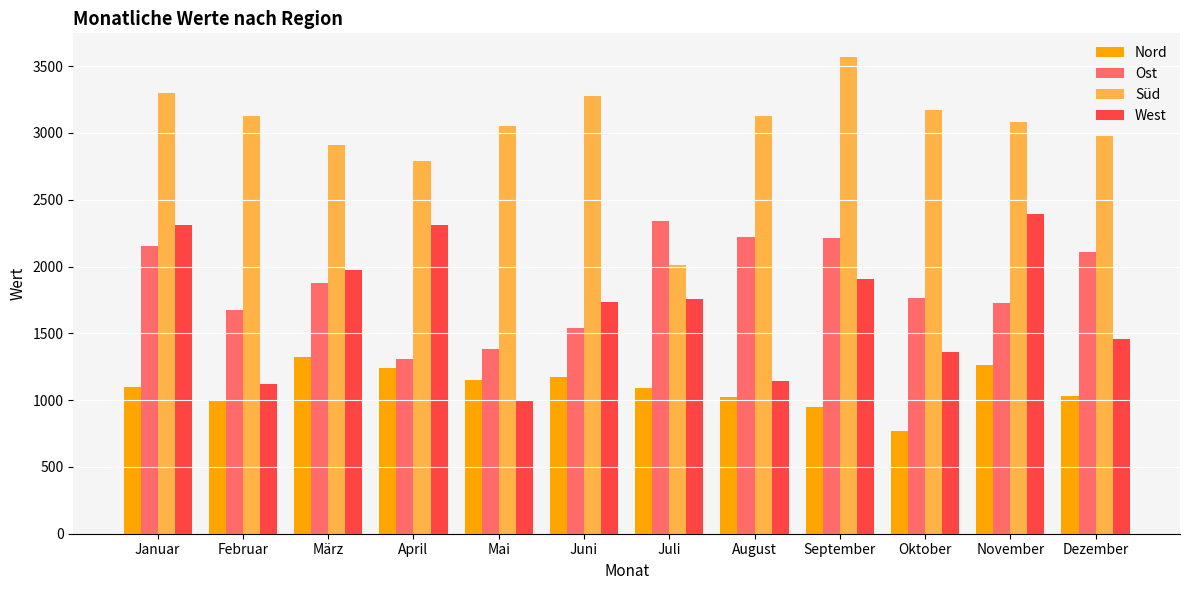

At which label does West reach its minimum?

Mai